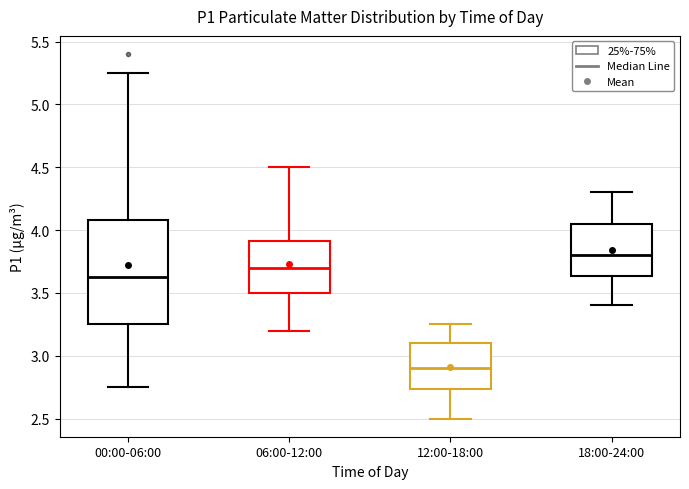

Comparing the boxes themselves (not the whiskers), which one is the tallest?

00:00-06:00